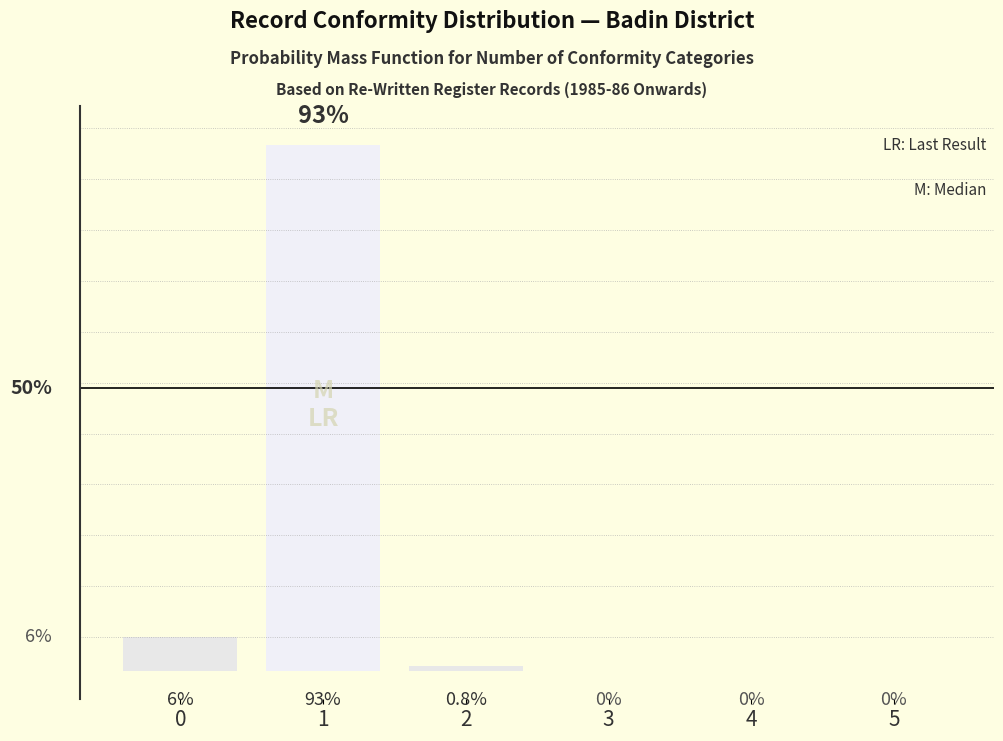

What is the difference between the maximum and minimum values?

93.0